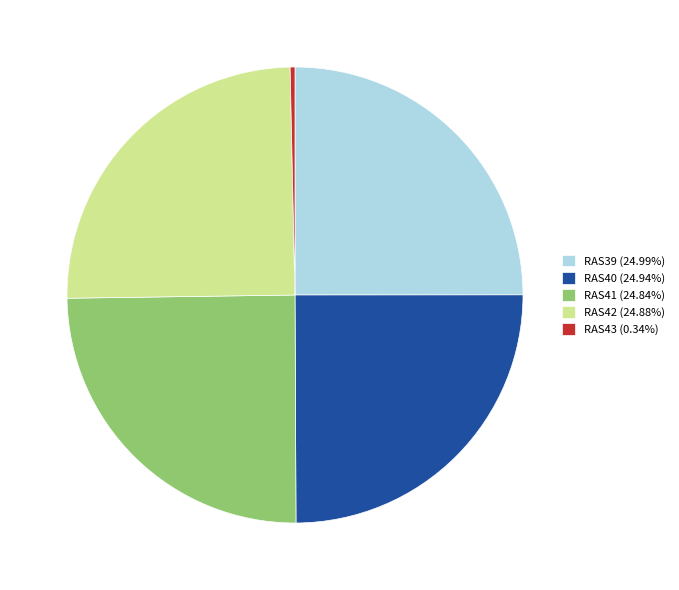

Does RAS42 represent more than half of the total?

No